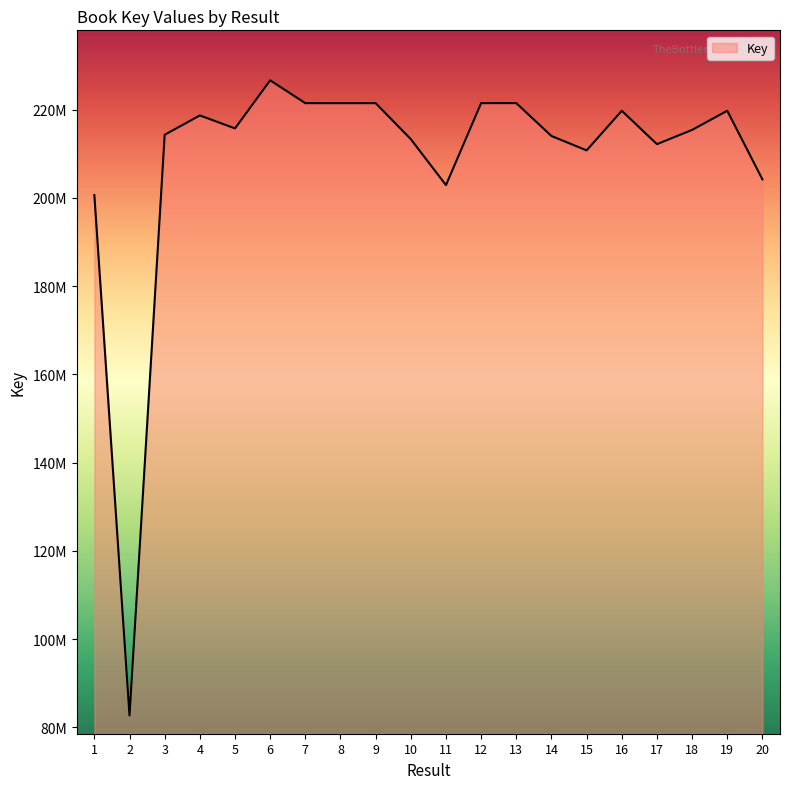

Does the chart have visible grid lines?

No